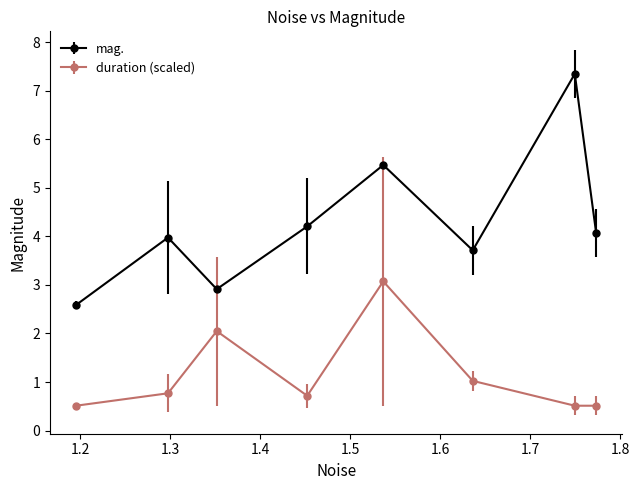

What are all the series names shown in the legend?

mag., duration (scaled)